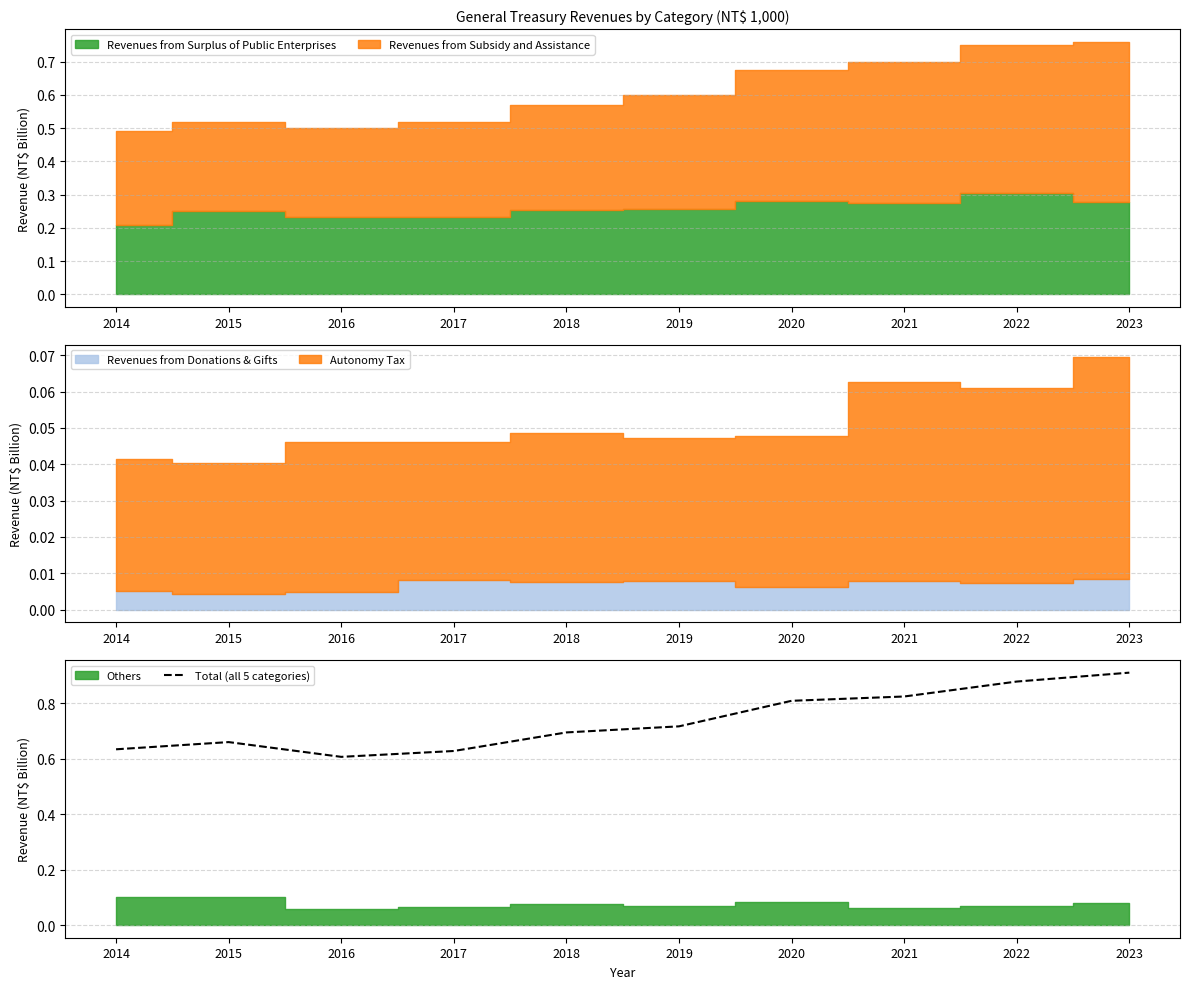

What is the difference between the second highest and minimum values?

0.3